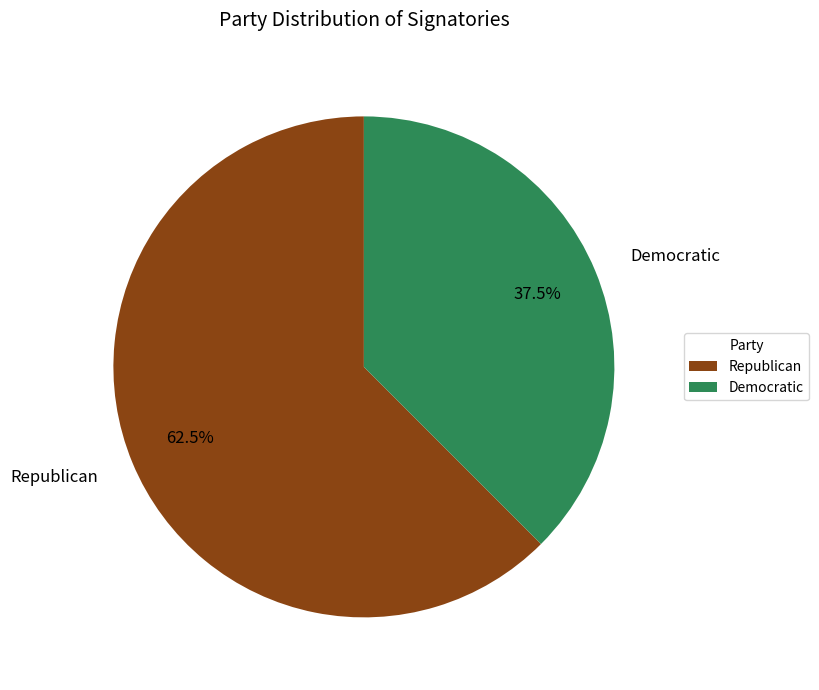

Which has a higher value, Democratic or Republican?

Republican